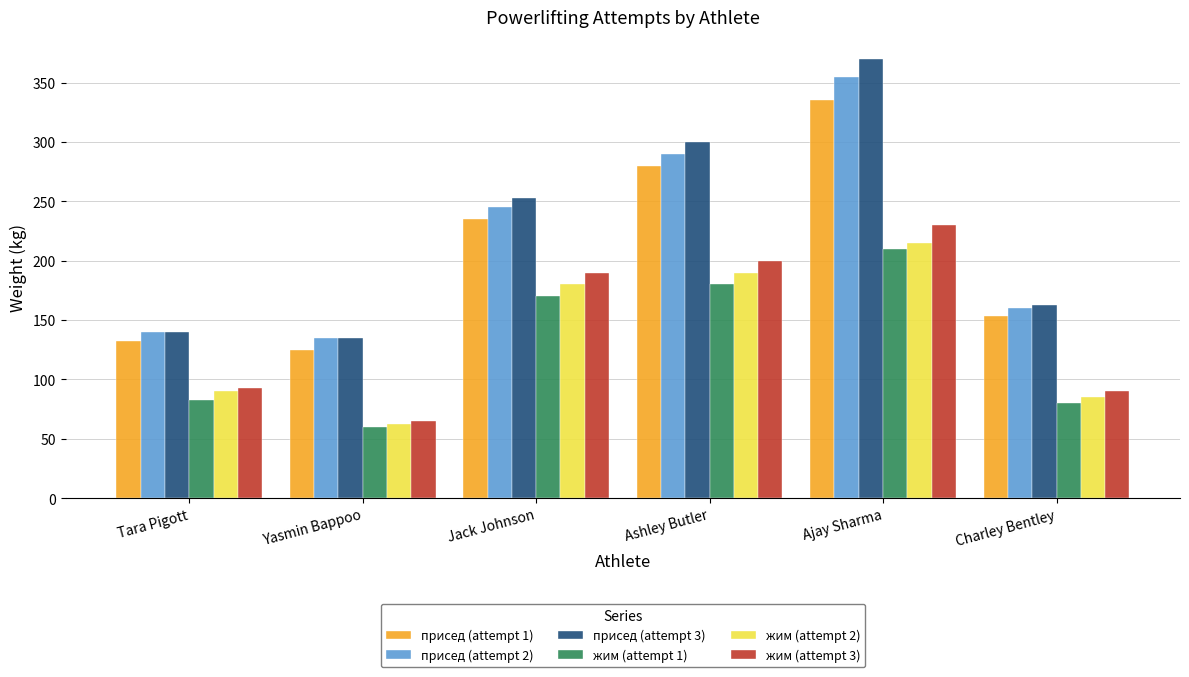

Where is жим (attempt 1) nearest to the value 135?

Jack Johnson